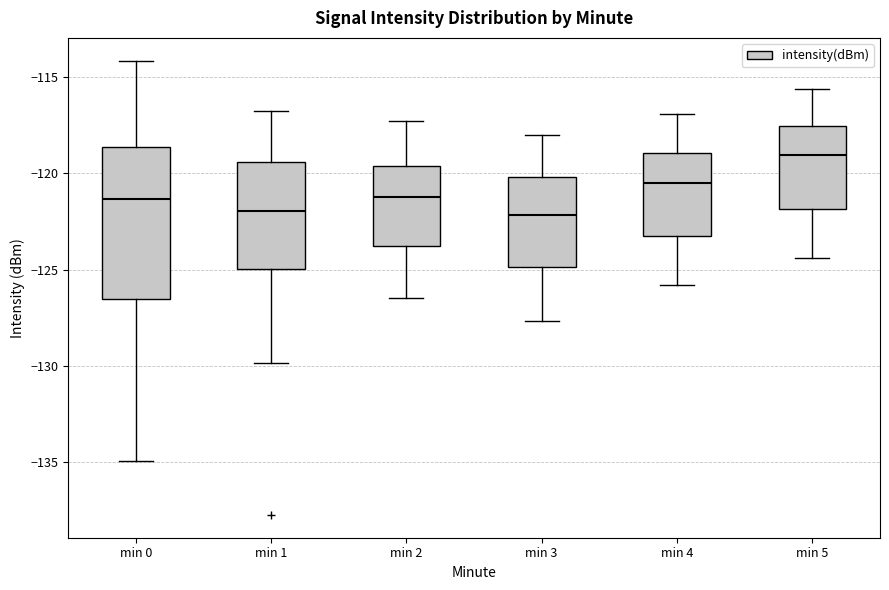

Which box is the tallest, from its lower edge to its upper edge?

min 0